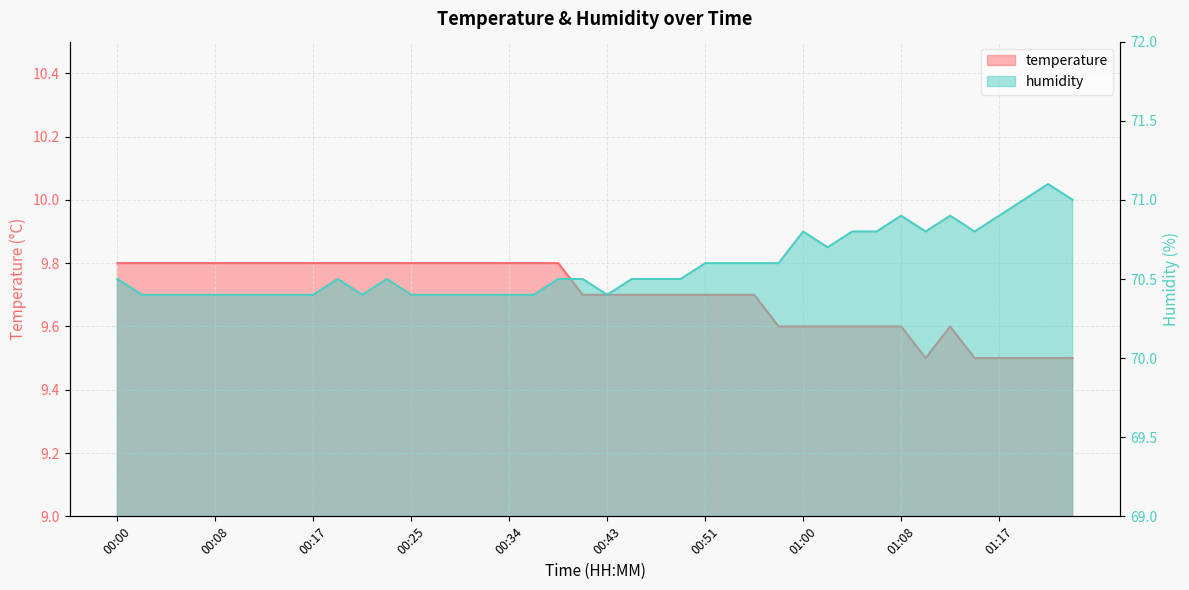

At which category is the sum across all series the highest?

01:21